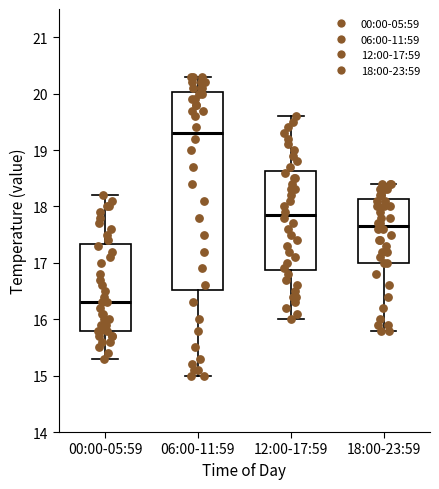

Reading left to right, read every box against the y-axis: the position of its median line, the range the box covers, and the ends of its whiskers. The values are not printed on the chart, so give them approximately, as read against the axis.

00:00-05:59: median 16.3, box 15.8 to 17.3, whiskers 15.3 to 18.2
06:00-11:59: median 19.3, box 16.5 to 20.0, whiskers 15.0 to 20.3
12:00-17:59: median 17.9, box 16.9 to 18.6, whiskers 16.0 to 19.6
18:00-23:59: median 17.7, box 17.0 to 18.1, whiskers 15.8 to 18.4